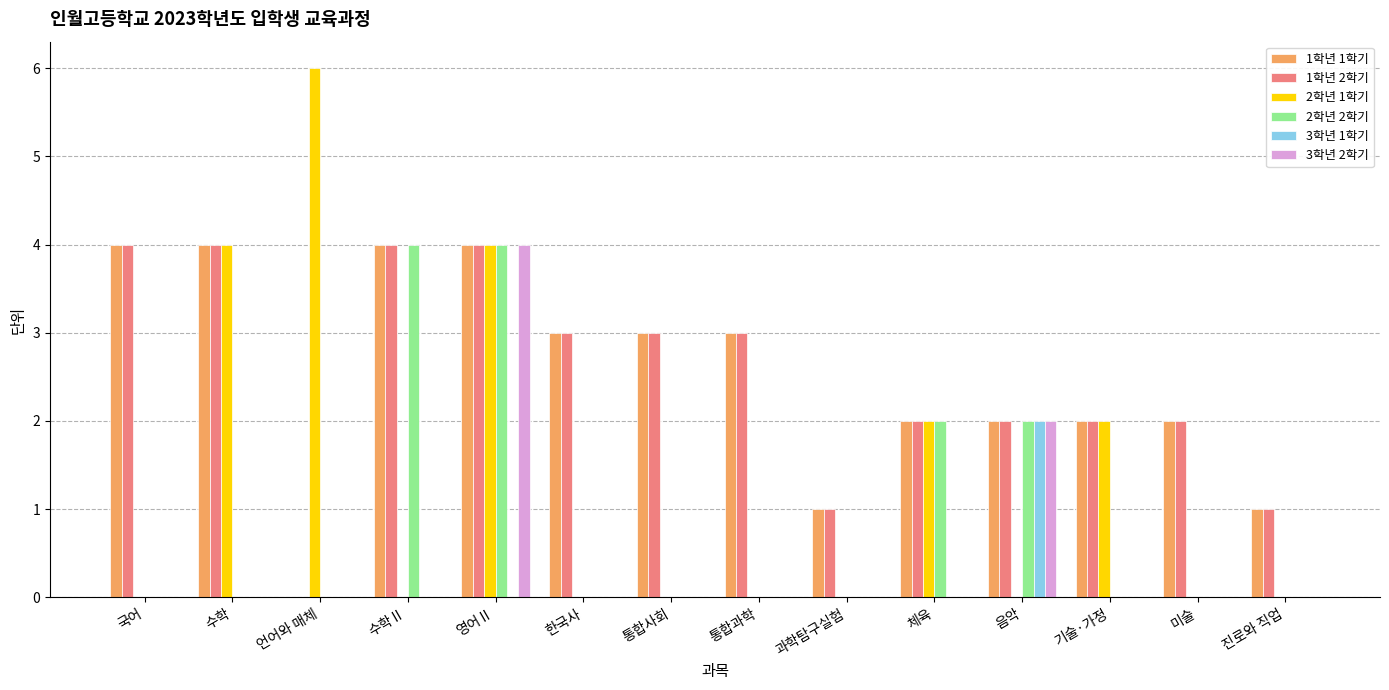

How many series are shown in this chart?

6